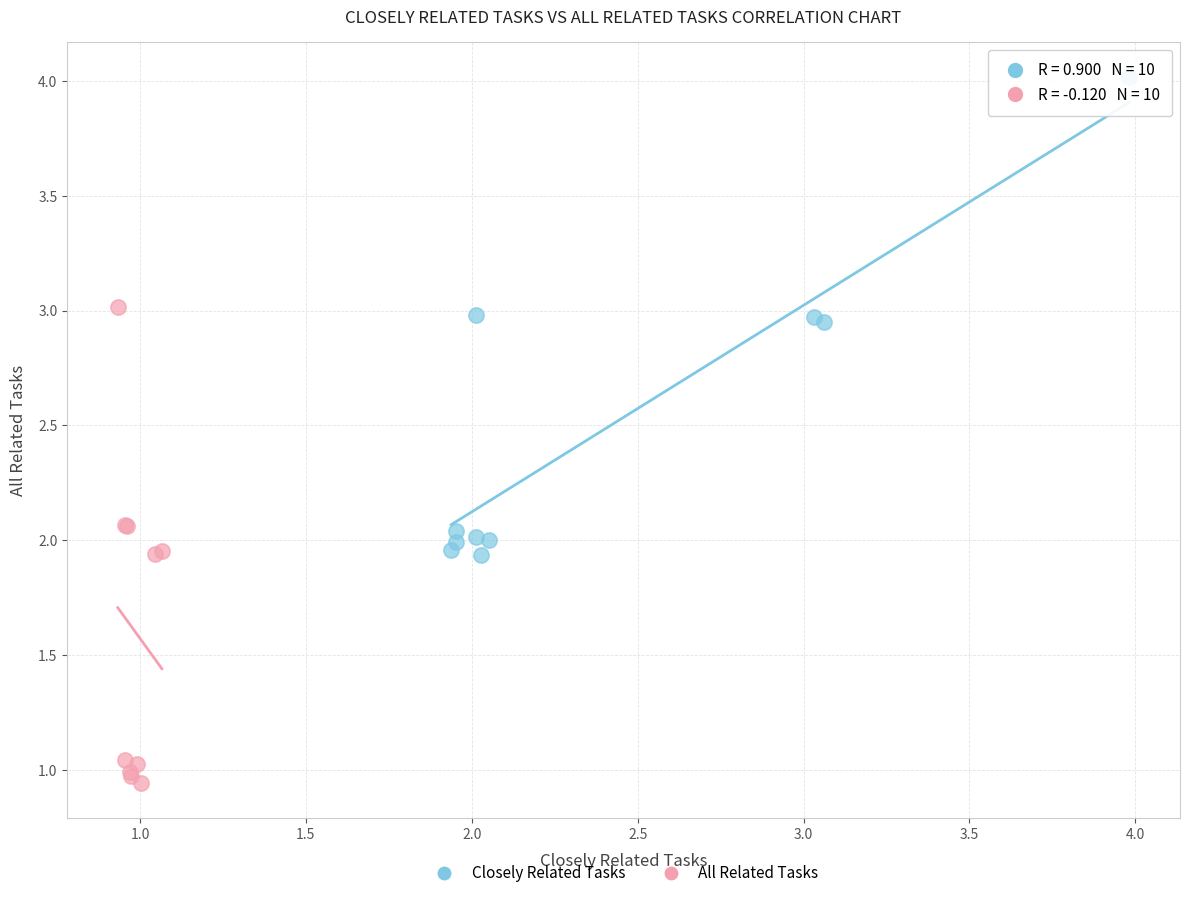

Which series reaches the minimum Y coordinate?

All Related Tasks